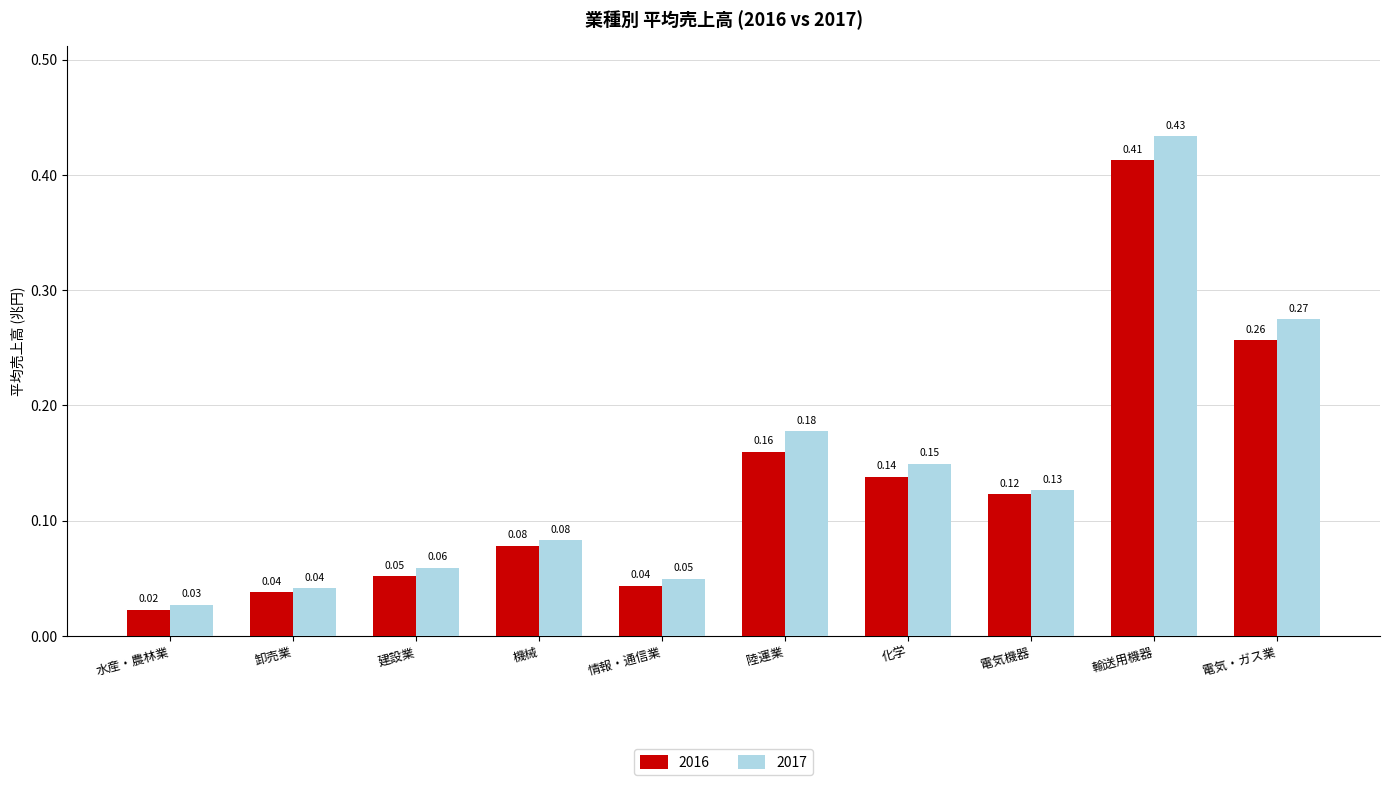

What is the label of the 10th bar from the left?

電気・ガス業